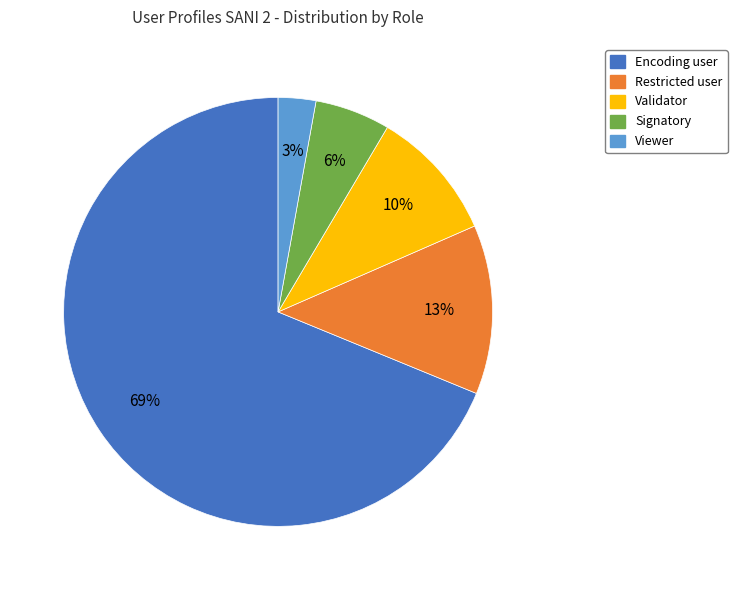

Does any single category account for the majority?

Yes